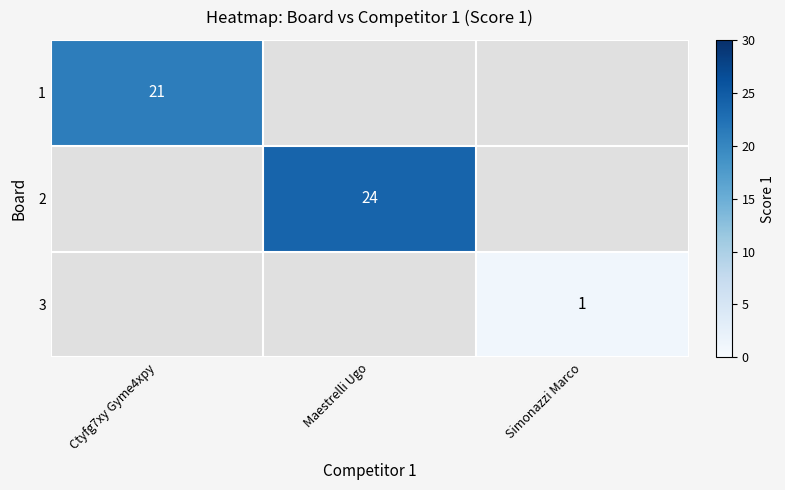

The 1 series shows 21 at Ctyfg7xy Gyme4xpy. True or false?

True